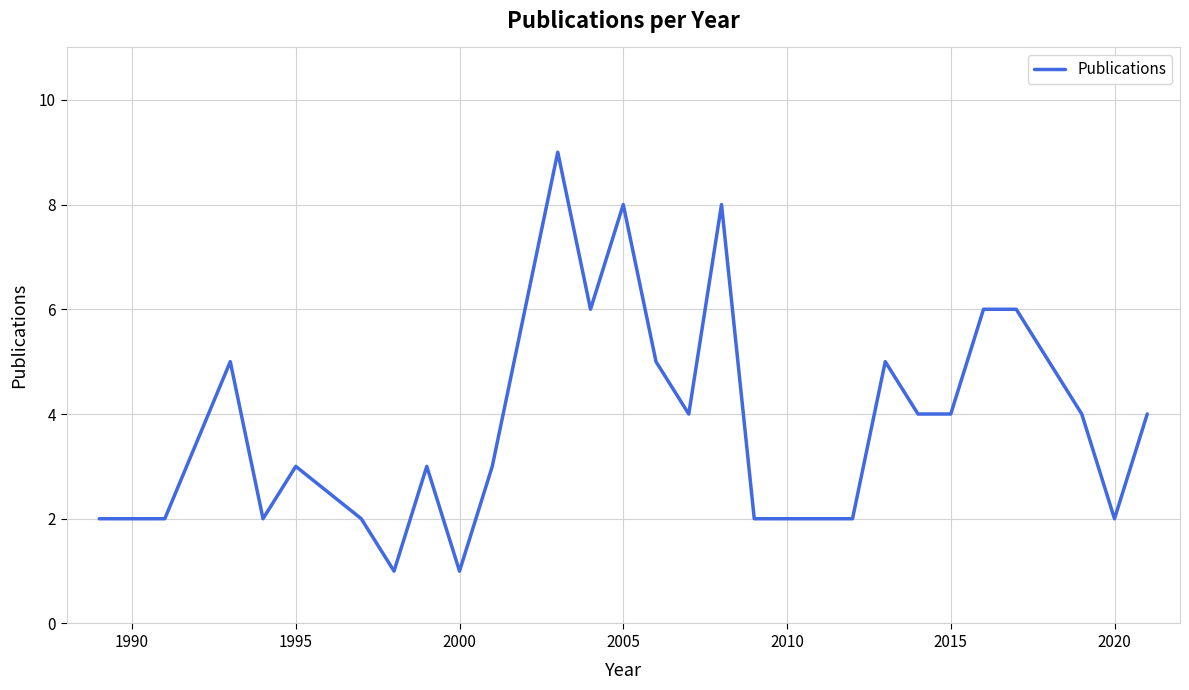

What is the difference between the maximum and minimum values?

8